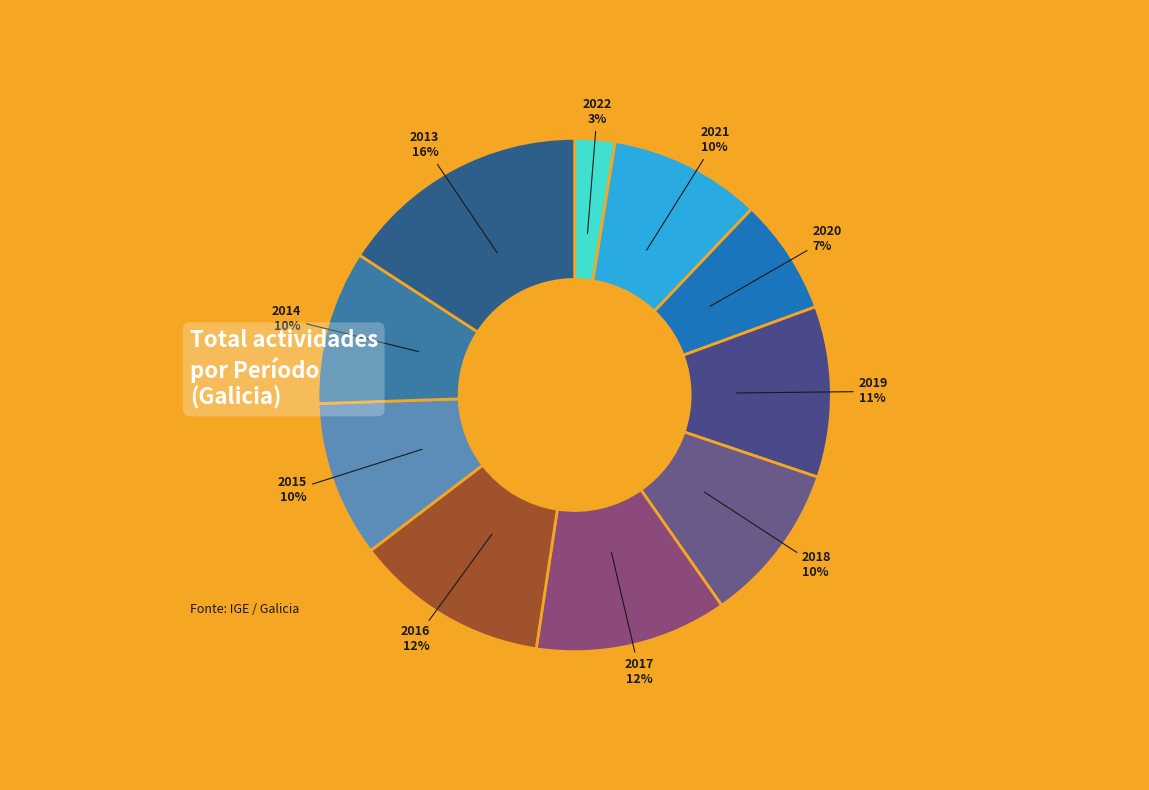

Is there a majority slice in this chart?

No